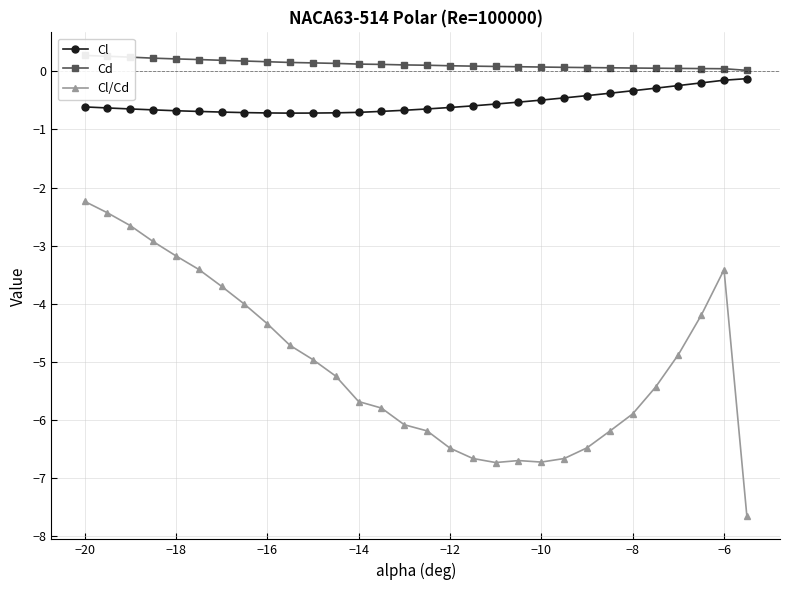

True or false: Cl/Cd and Cl cross at least once.

False